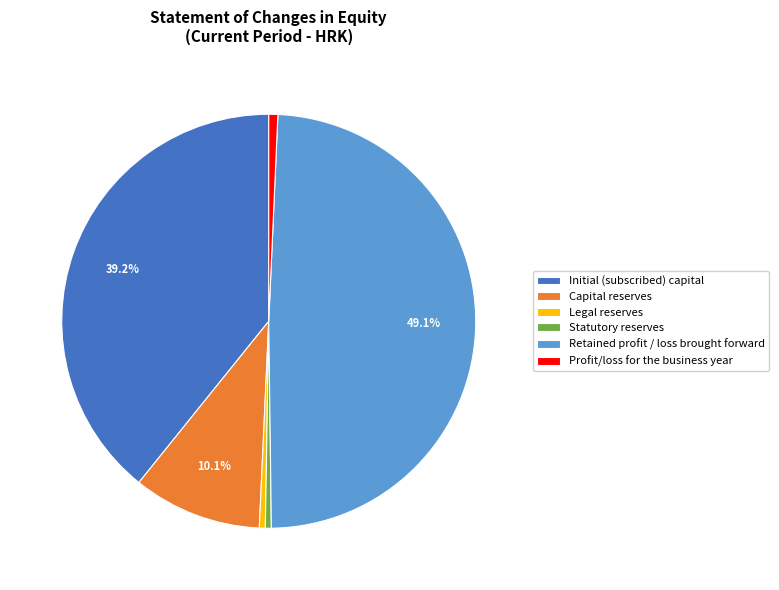

To the nearest percent, what portion does Profit/loss for the business year represent?

1%